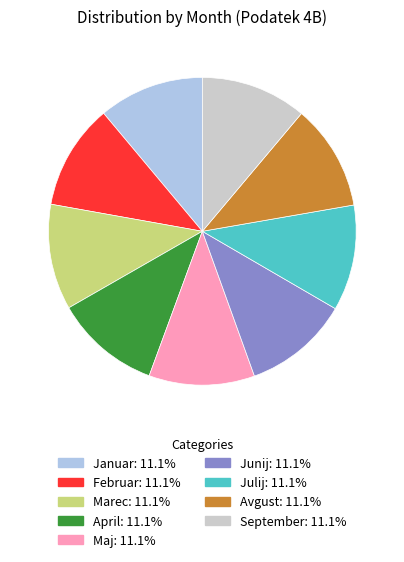

Does Julij: 11.1% represent more than half of the total?

No